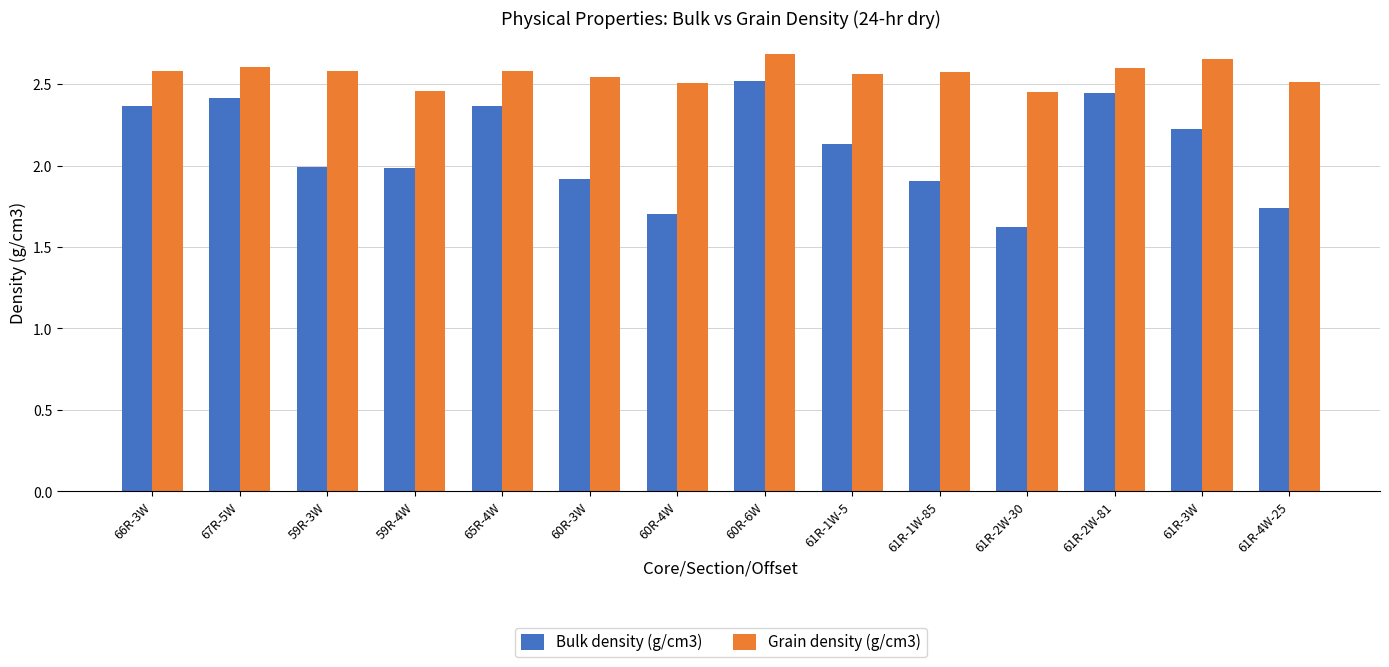

What is the sum of all Grain density (g/cm3) values?

35.9